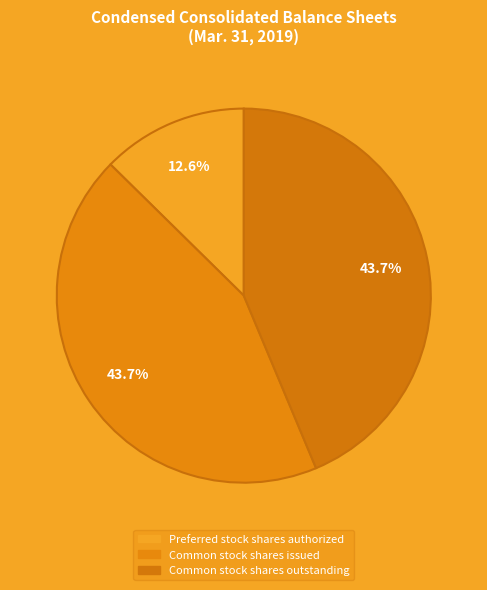

Which category has the biggest portion of the pie?

Common stock shares issued